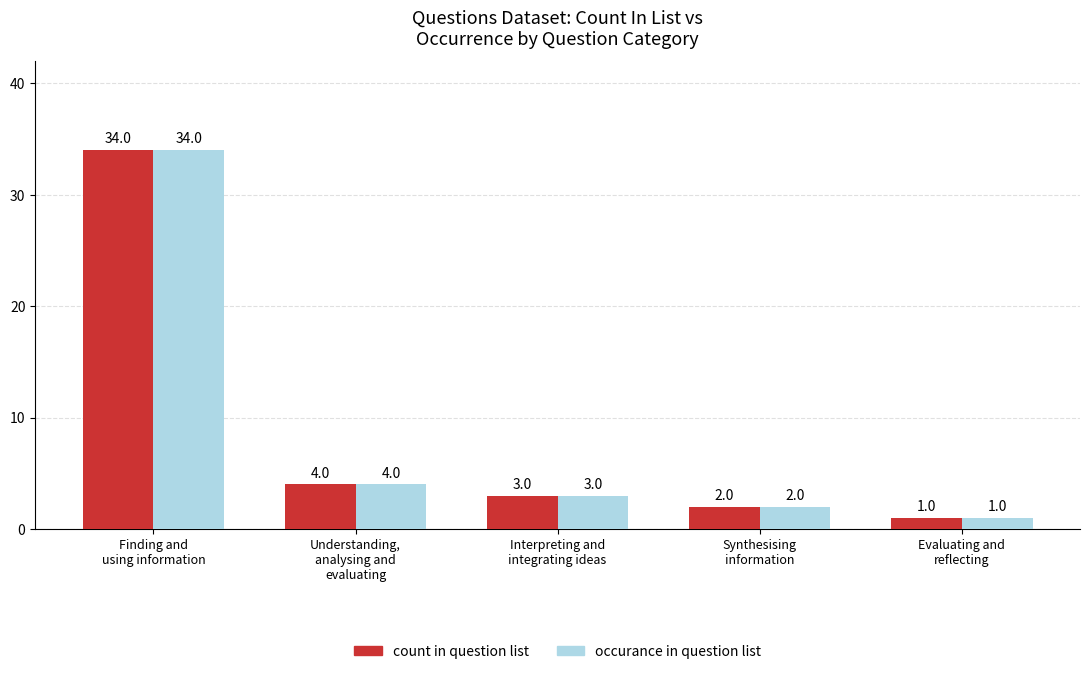

The occurance in question list series shows 1 at Evaluating and
reflecting. True or false?

True